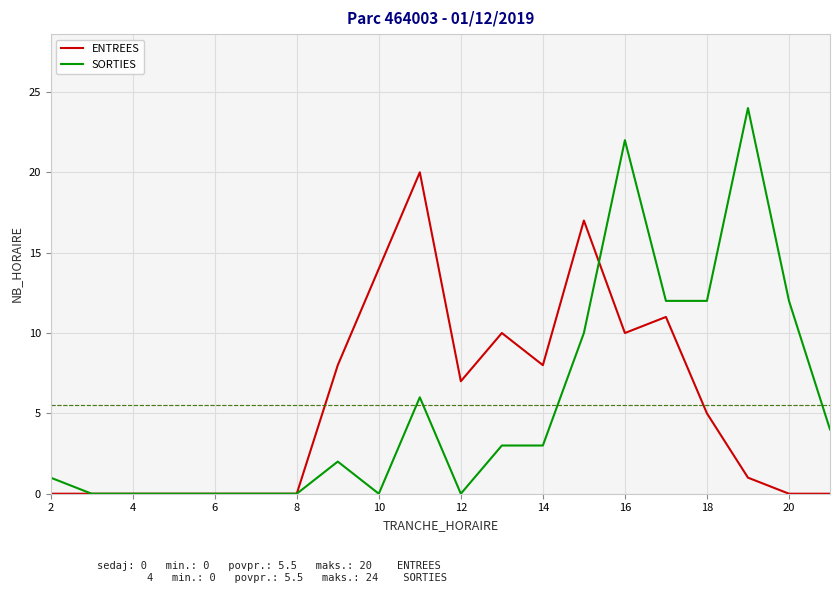

What is the difference between the maximum and minimum values in the SORTIES series?

24